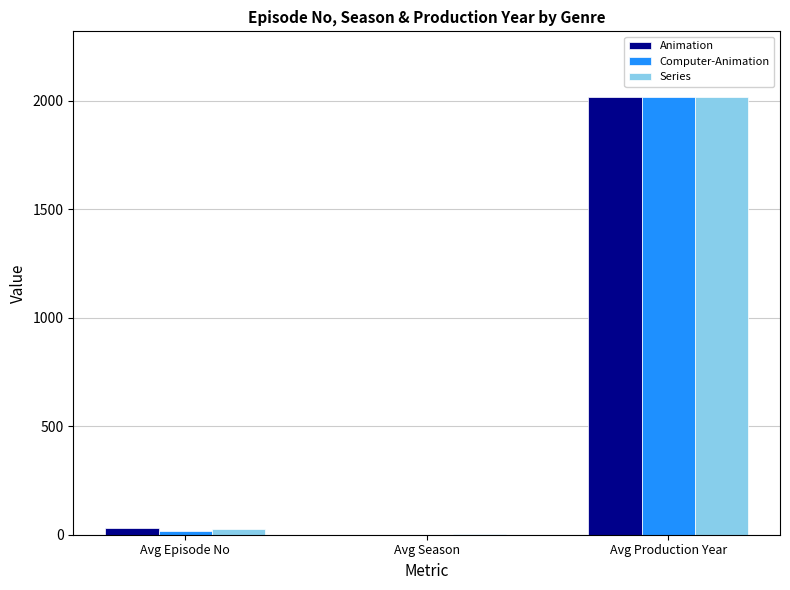

At which label is Series closest to 1009?

Avg Episode No